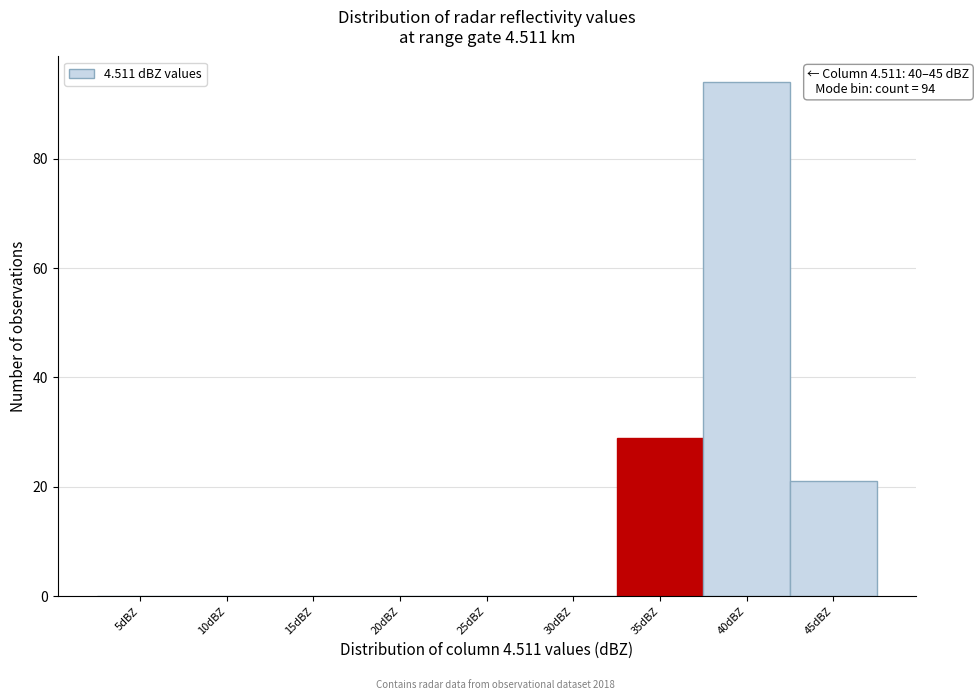

Reading right to left, what are all the values shown in this chart?

45dBZ=21	40dBZ=94	35dBZ=29	30dBZ=0	25dBZ=0	20dBZ=0	15dBZ=0	10dBZ=0	5dBZ=0